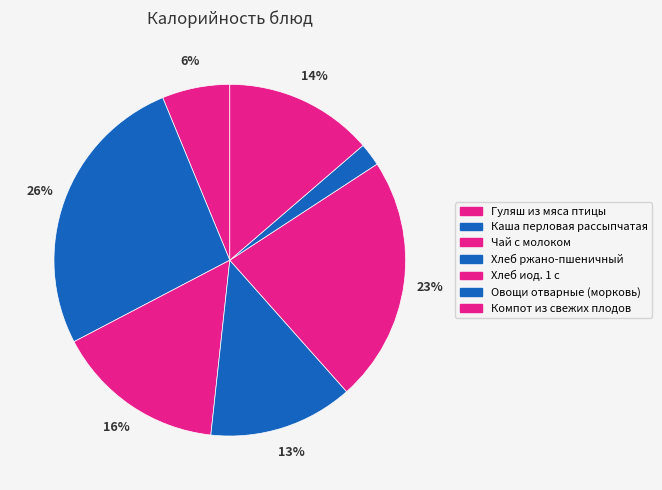

To the nearest percent, what percentage of the pie is Хлеб ржано-пшеничный?

13%